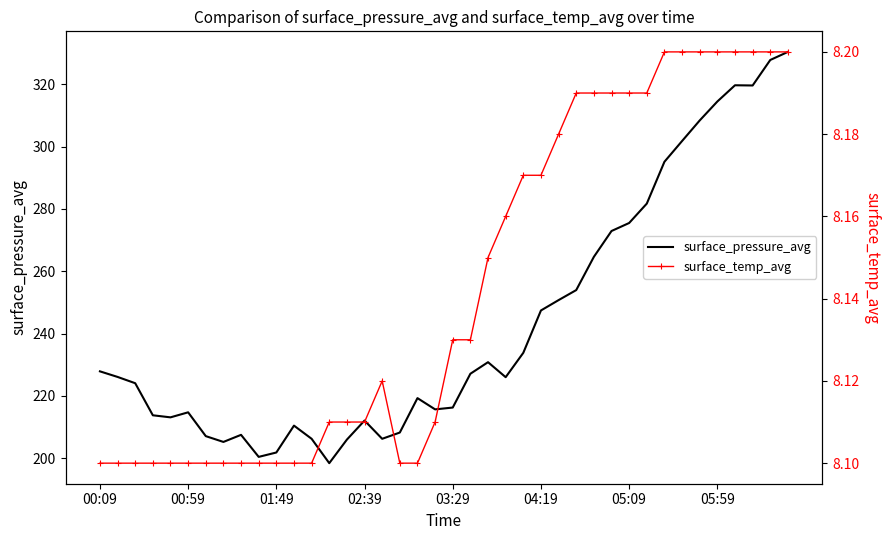

The value of surface_pressure_avg at 27 is 253.9. True or false?

True